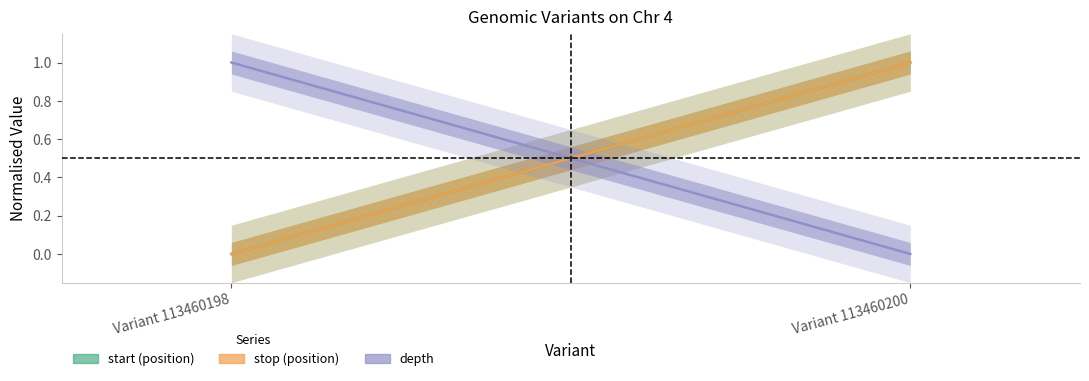

What is the difference between the start values at Variant 113460198 and Variant 113460200?

1